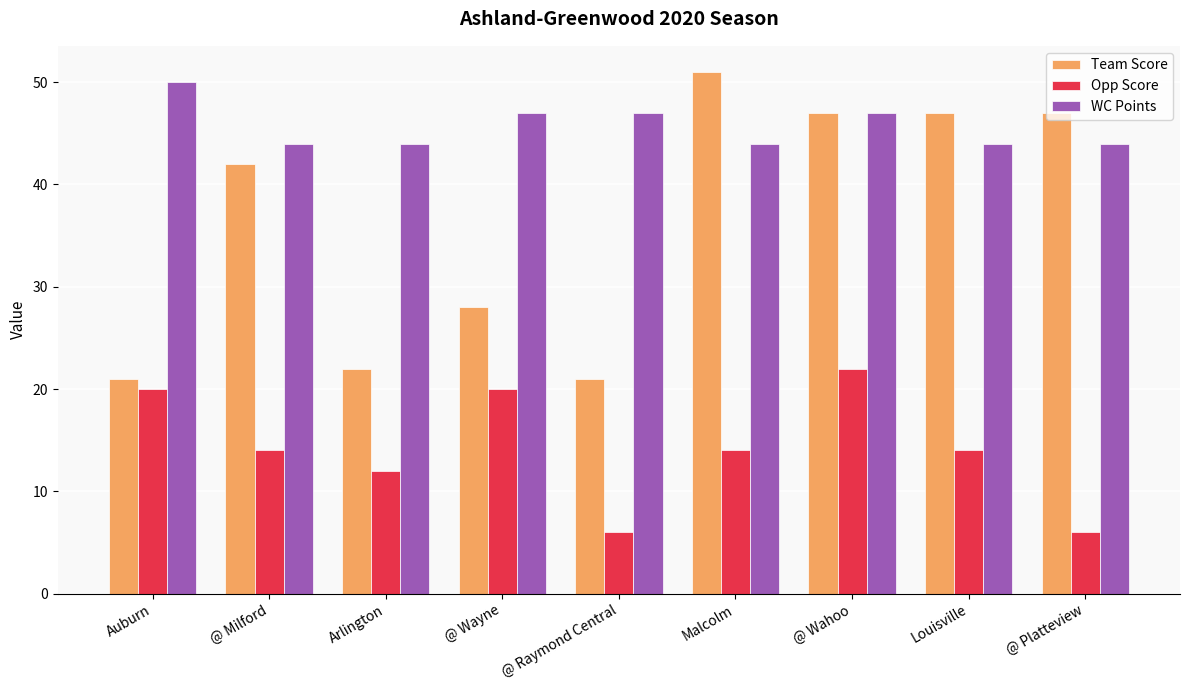

What is the difference between the second highest and minimum values in the Team Score series?

26